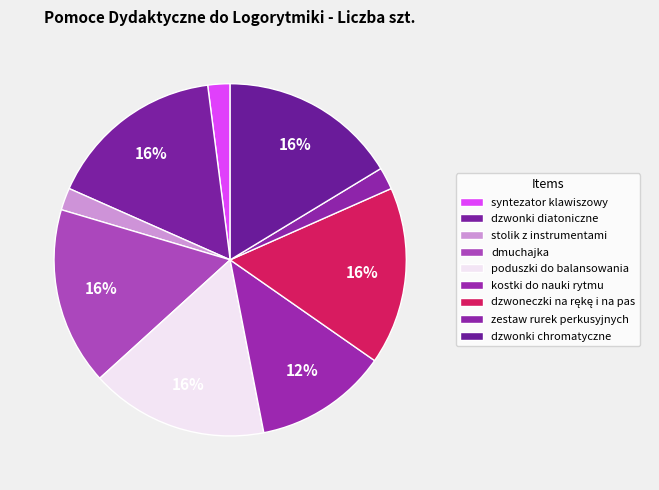

Which slice is the smallest?

syntezator klawiszowy